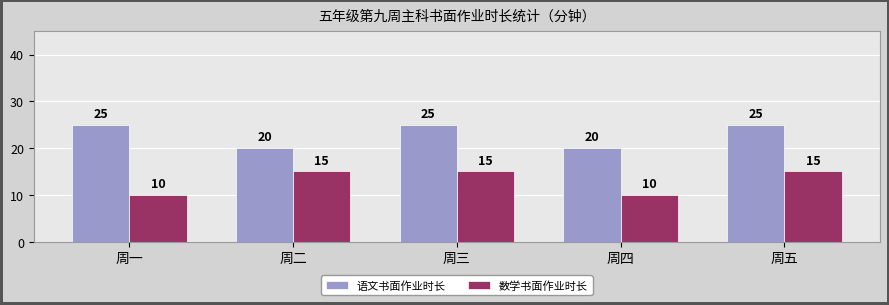

What is the difference between the second highest and second lowest values in the 语文书面作业时长 series?

5